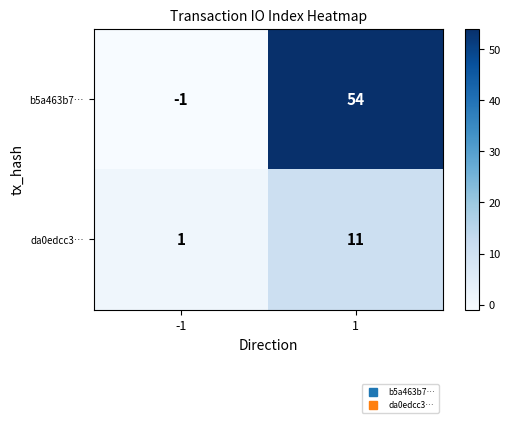

Reading left to right, list all the values displayed in this chart.

b5a463b7…: -1=-1	1=54
da0edcc3…: -1=1	1=11